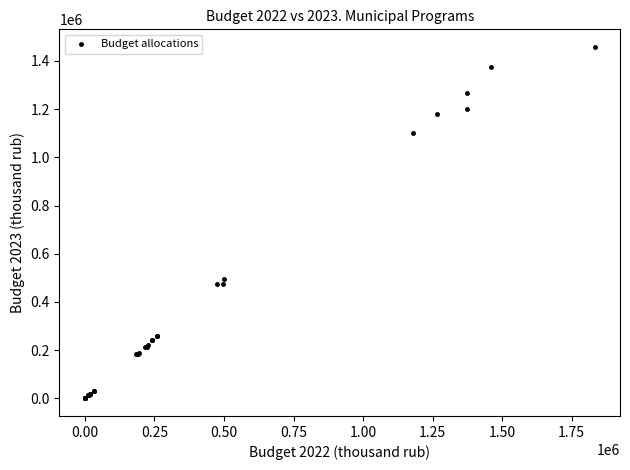

What Y value in the scatter plot is closest to 729160?

495438.9